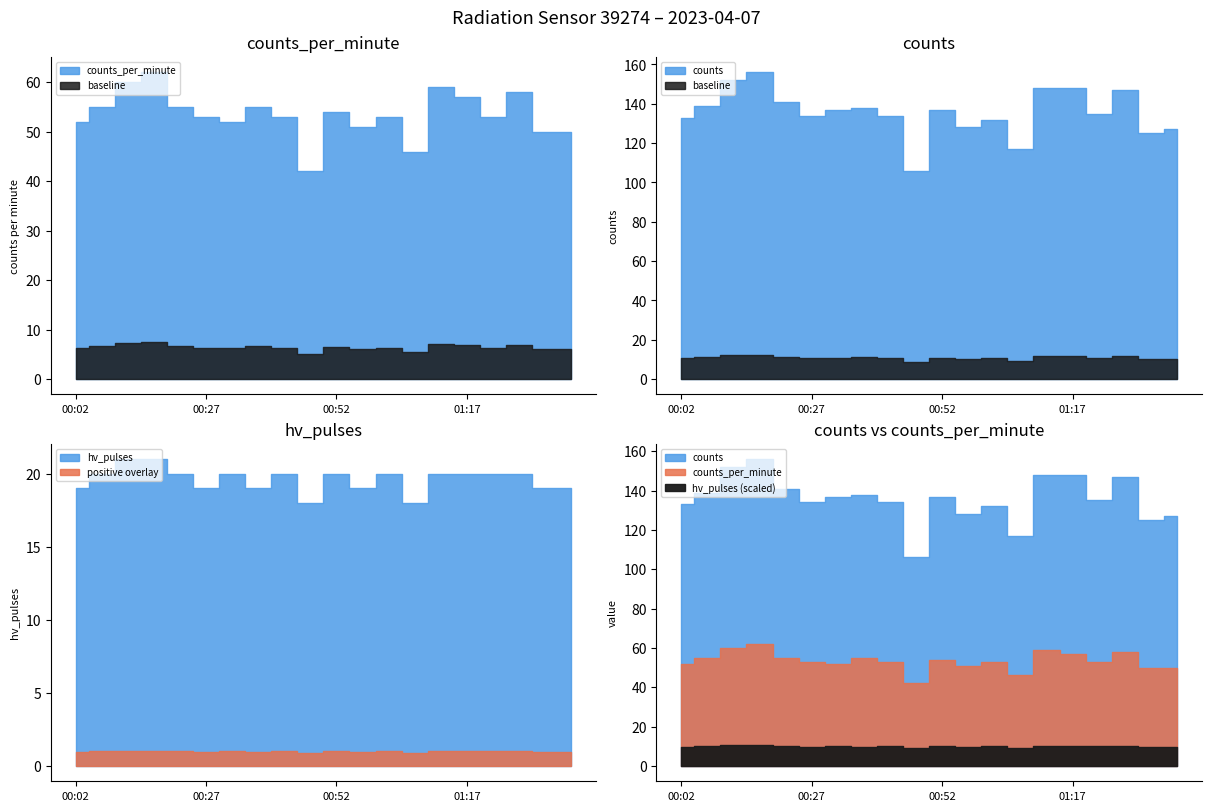

How many values in the counts series exceed 137?

8